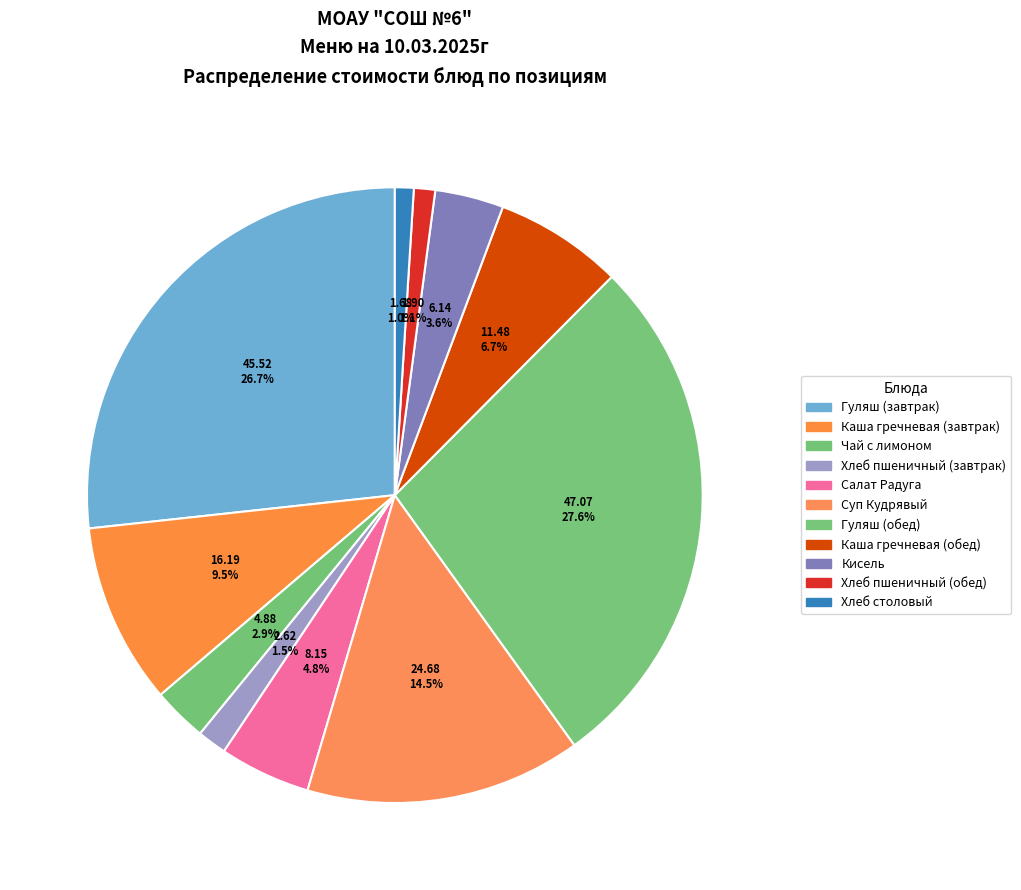

How many slices are in this pie chart?

11